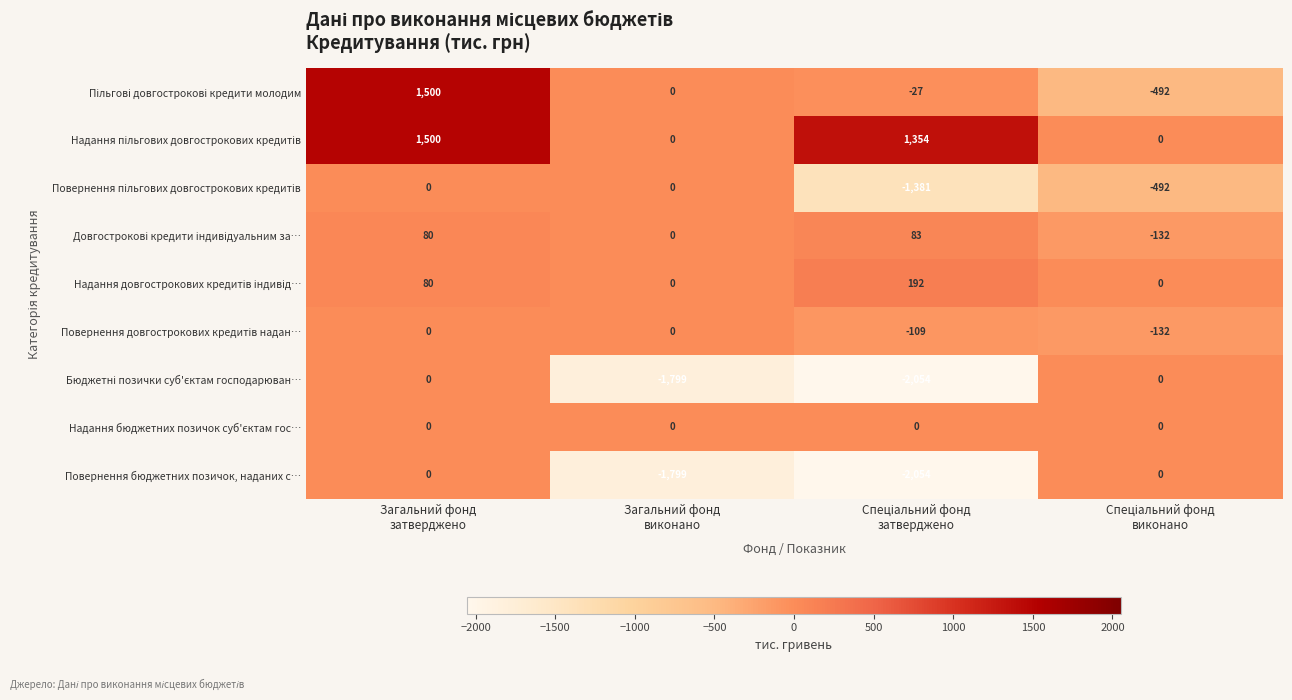

What is the greatest value displayed?

1500